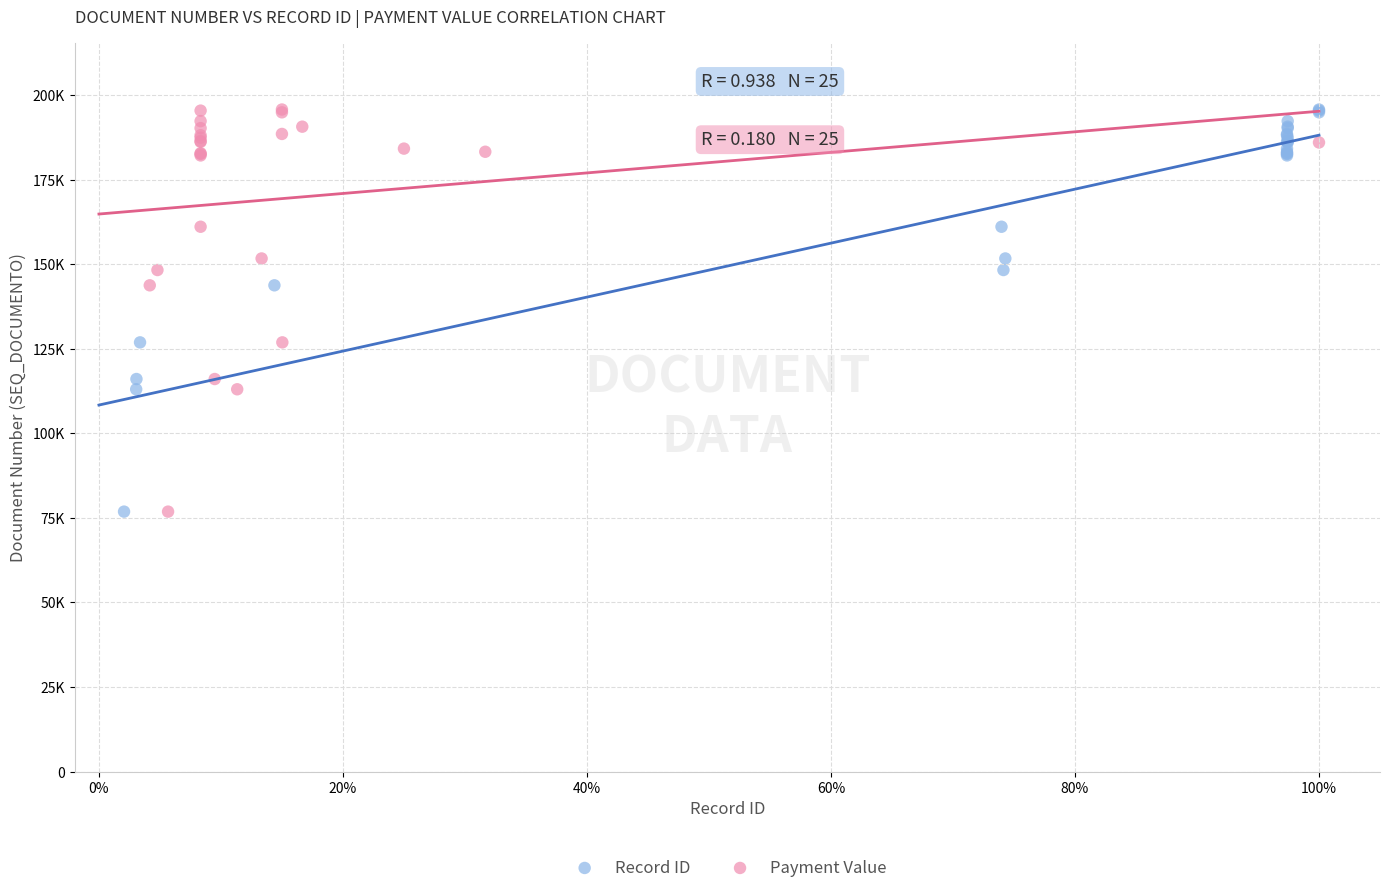

What are all the series names shown in the legend?

Record ID, Payment Value